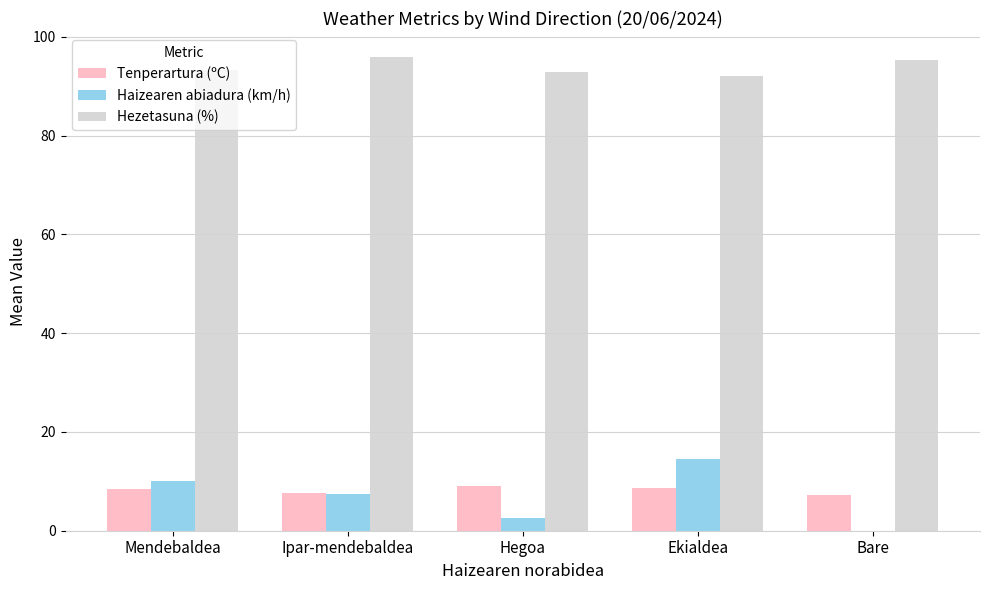

The value of Hezetasuna (%) at Mendebaldea is 93.2. True or false?

True